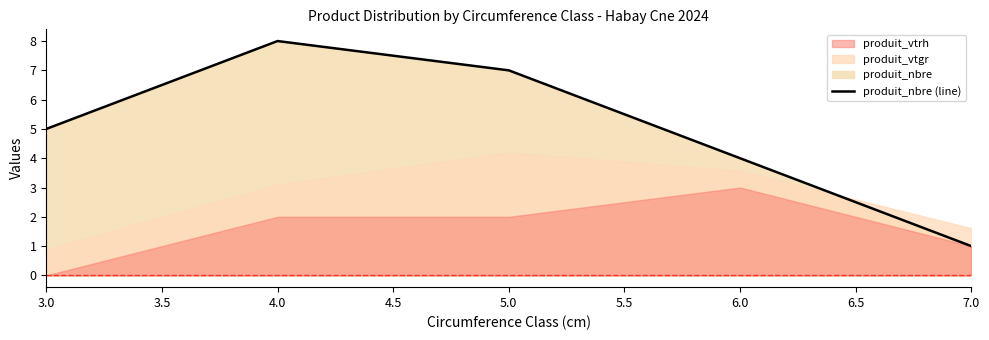

True or false: the data has more than 0 interior local peaks.

True